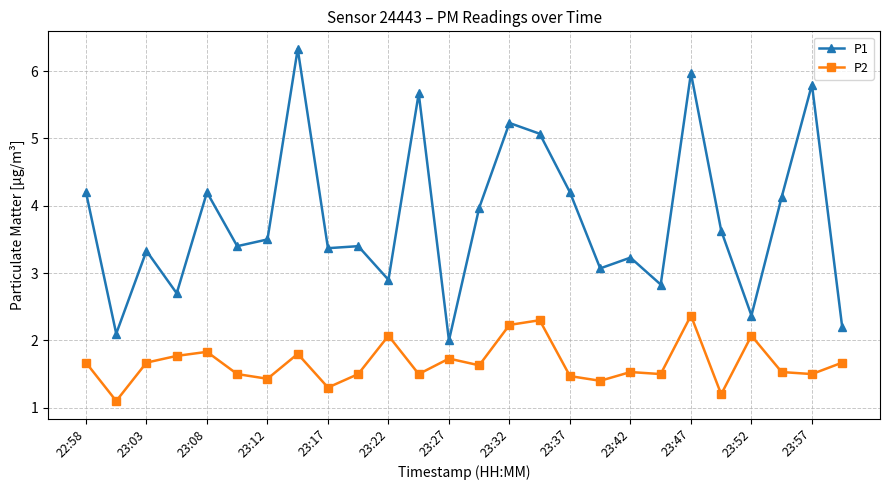

True or false: P2 has more than 2 points higher than both neighbors.

True